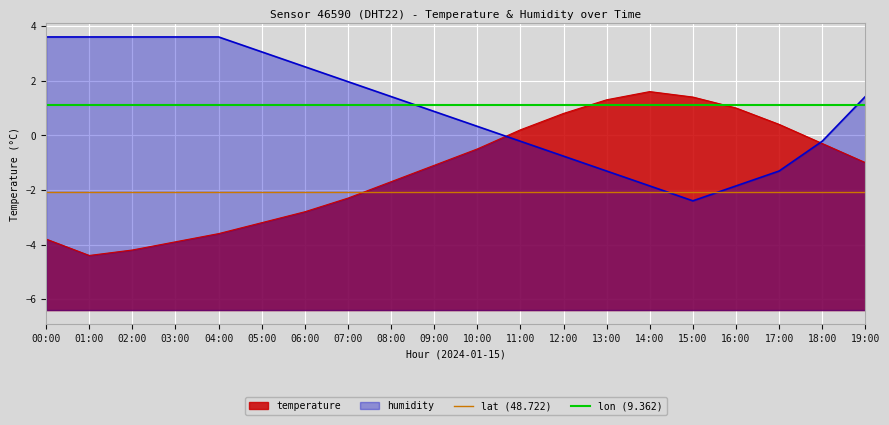

True or false: lat (48.722) and lon (9.362) cross at least once.

False